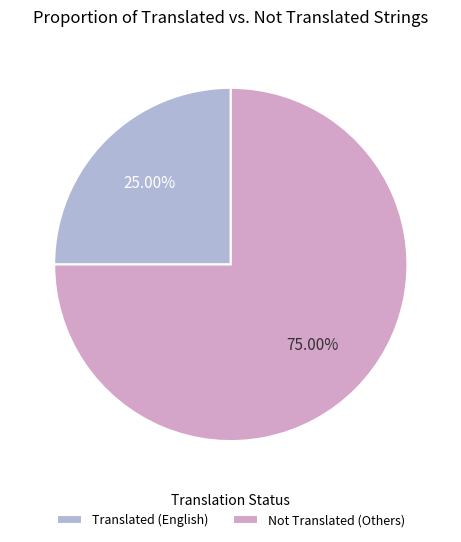

Do Translated (English) and Not Translated (Others) together represent more than half of the pie?

Yes